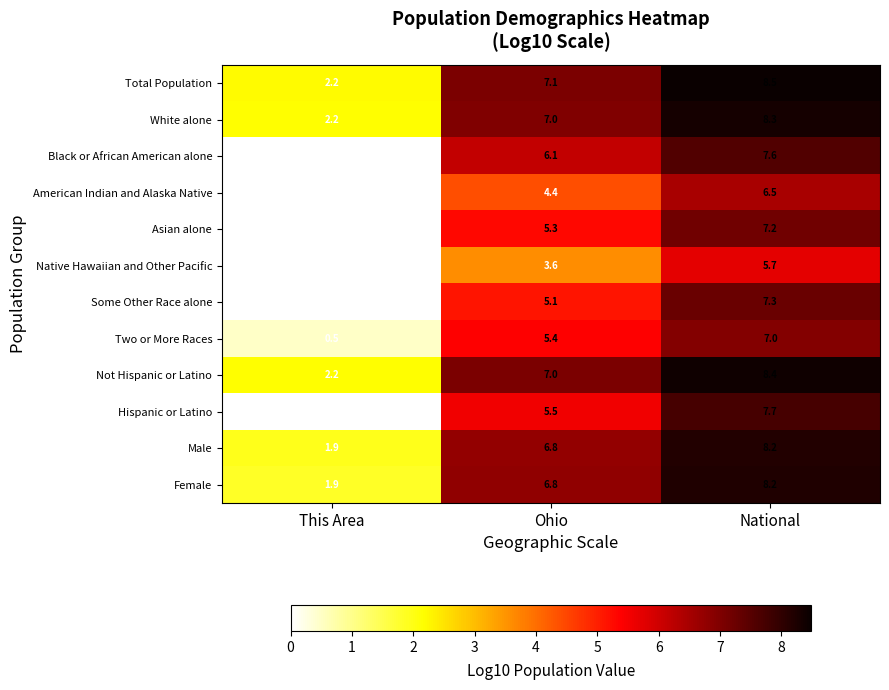

At which category is the sum across all series the highest?

National